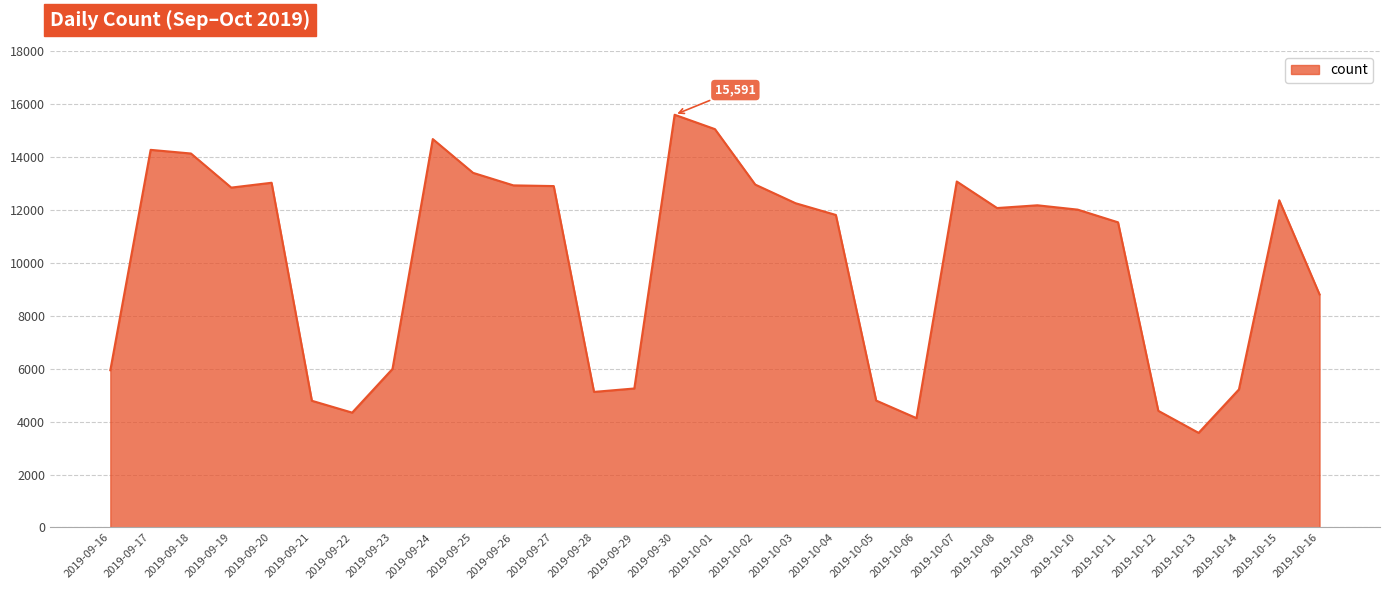

What is the change in value from 2019-09-28 to 2019-10-01?

+9926